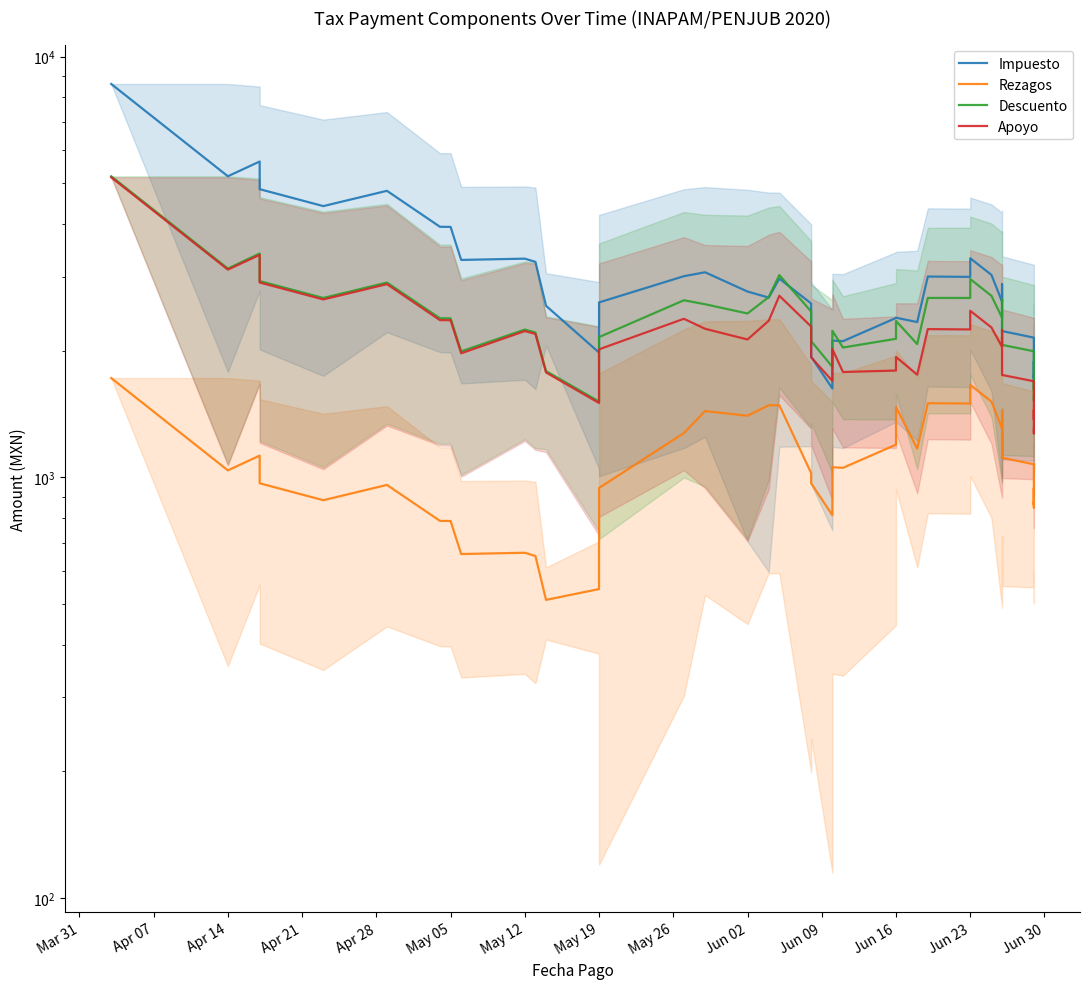

Reading left to right, extract all data points from this chart.

Impuesto: 8610.0	5195.4	5632.2	4841.1	4412.7	4797.9	3940.4	3938.3	3286.9	3309.8	3252.2	2557.5	1980.0	2604.9	3006.9	3072.2	2764.5	2674.7	2967.0	2590.3	1936.3	1625.8	2114.2	2107.2	2392.3	2396.1	2339.1	3001.2	2995.8	3317.7	3028.4	2615.6	2881.0	2227.3	2148.5	1722.4	1822.2	1886.0	1696.0	1739.4
Rezagos: 1722.0	1039.1	1126.4	968.2	882.5	959.6	788.1	787.7	657.4	662.0	650.4	511.5	542.7	943.6	1274.5	1437.4	1401.2	1484.1	1483.5	1023.7	968.2	812.9	1057.1	1053.6	1196.2	1469.5	1169.5	1500.6	1497.9	1658.8	1514.2	1307.8	1440.5	1113.7	1074.3	861.2	911.1	943.0	848.0	869.7
Descuento: 5195.0	3134.8	3404.8	2927.6	2669.4	2904.0	2388.3	2387.9	1993.0	2245.3	2210.3	1789.1	1514.5	2154.8	2635.8	2578.9	2452.0	2682.1	3025.6	2478.0	2107.7	1831.2	2230.4	2035.2	2134.7	2354.1	2073.9	2669.8	2669.2	2960.6	2700.9	2395.2	2651.8	2064.8	1994.1	1611.5	1701.1	1693.4	1522.8	1561.9
Apoyo: 5166.0	3117.3	3379.4	2904.6	2647.6	2878.8	2364.3	2363.0	1972.2	2226.9	2192.3	1775.5	1502.3	2015.2	2381.7	2254.8	2126.7	2355.9	2701.5	2283.2	1928.5	1695.6	2018.0	1780.2	1794.3	1932.8	1754.3	2250.9	2246.8	2488.3	2271.4	2042.6	2241.6	1751.4	1692.3	1372.7	1447.5	1414.5	1272.0	1304.6